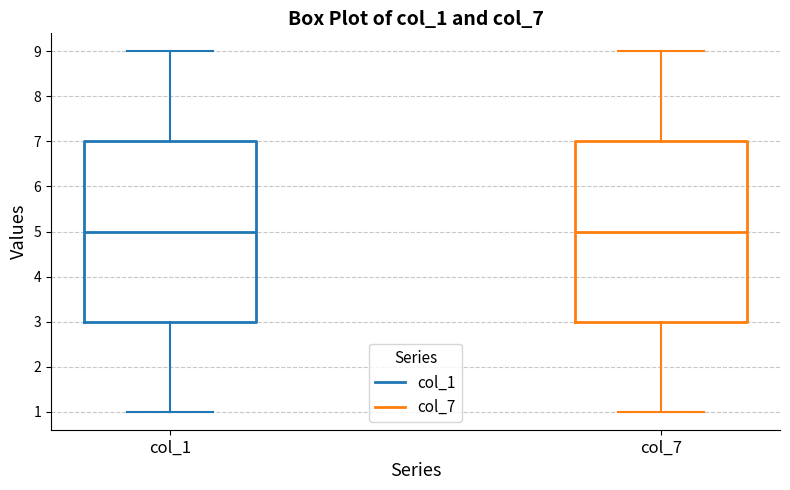

Reading left to right, read every box against the y-axis: the position of its median line, the range the box covers, and the ends of its whiskers. The values are not printed on the chart, so give them approximately, as read against the axis.

col_1: median 5, box 3 to 7, whiskers 1 to 9
col_7: median 5, box 3 to 7, whiskers 1 to 9